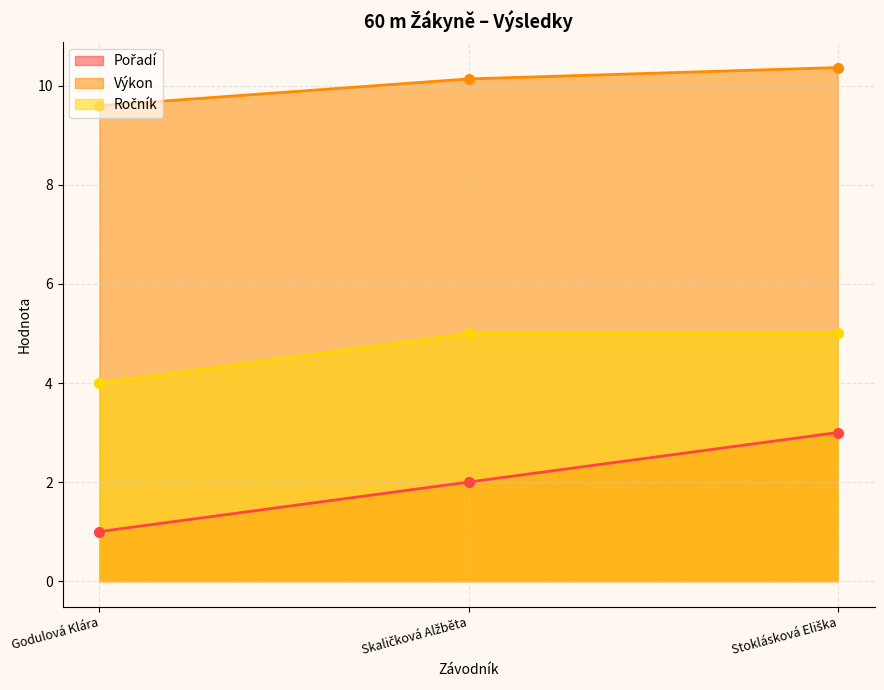

At which category does the chart reach its minimum across all series?

Godulová Klára